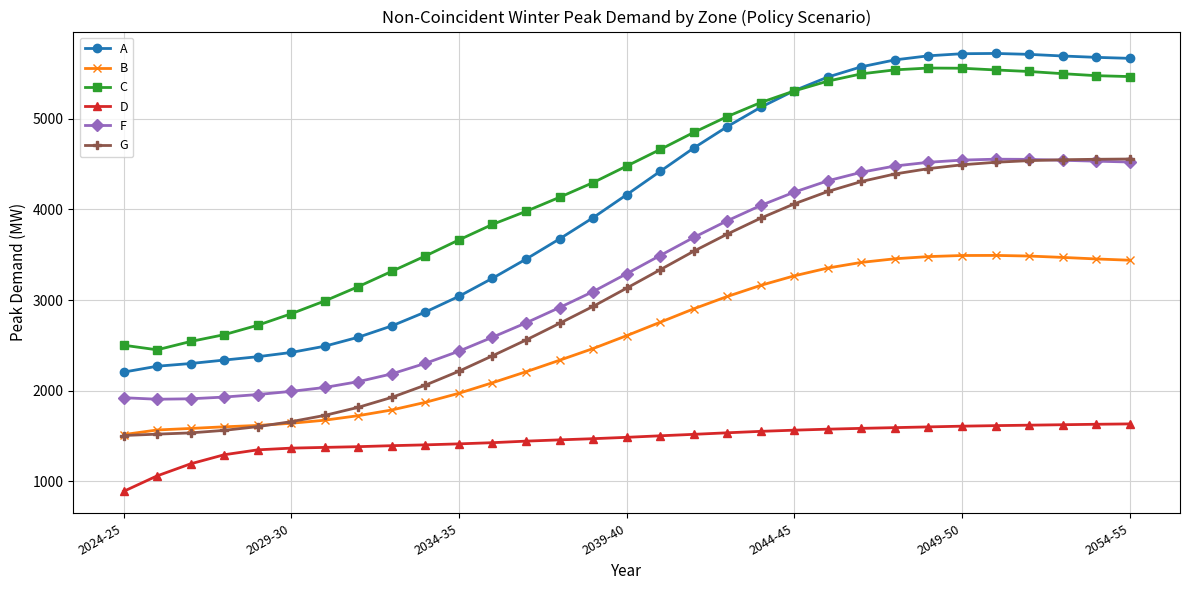

True or false: A and F intersect in this chart.

False